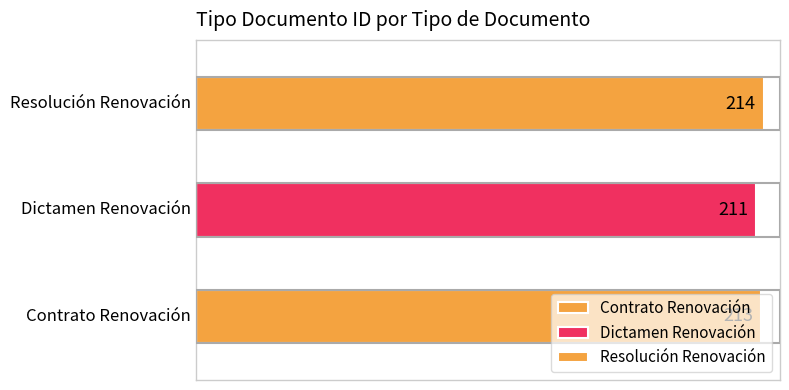

Which category has the lowest value across all series?

Dictamen Renovación